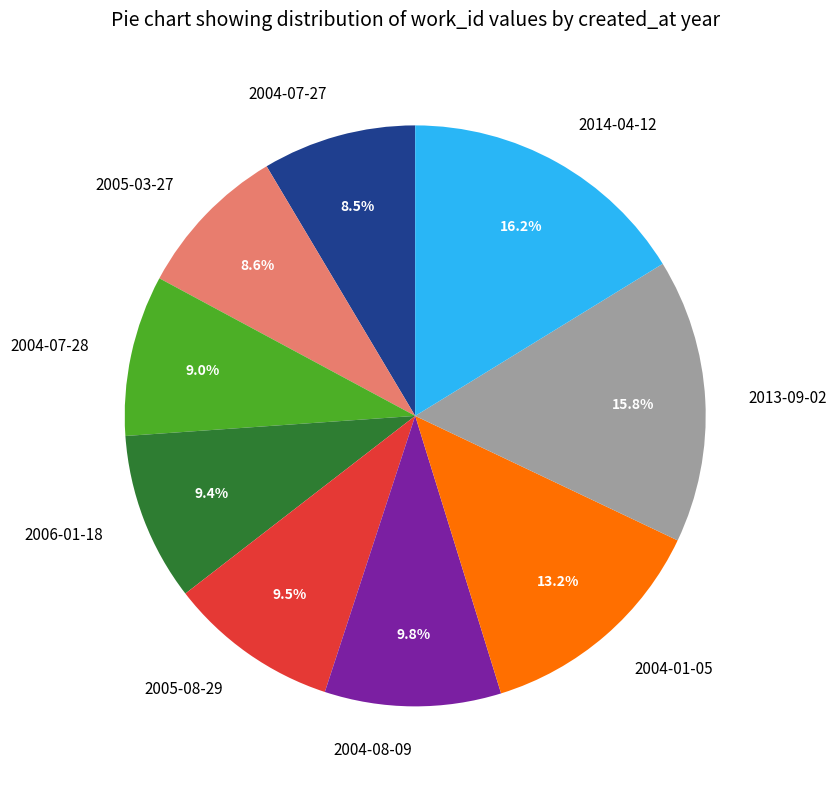

Combined, do 2005-08-29 and 2014-04-12 account for over 50%?

No